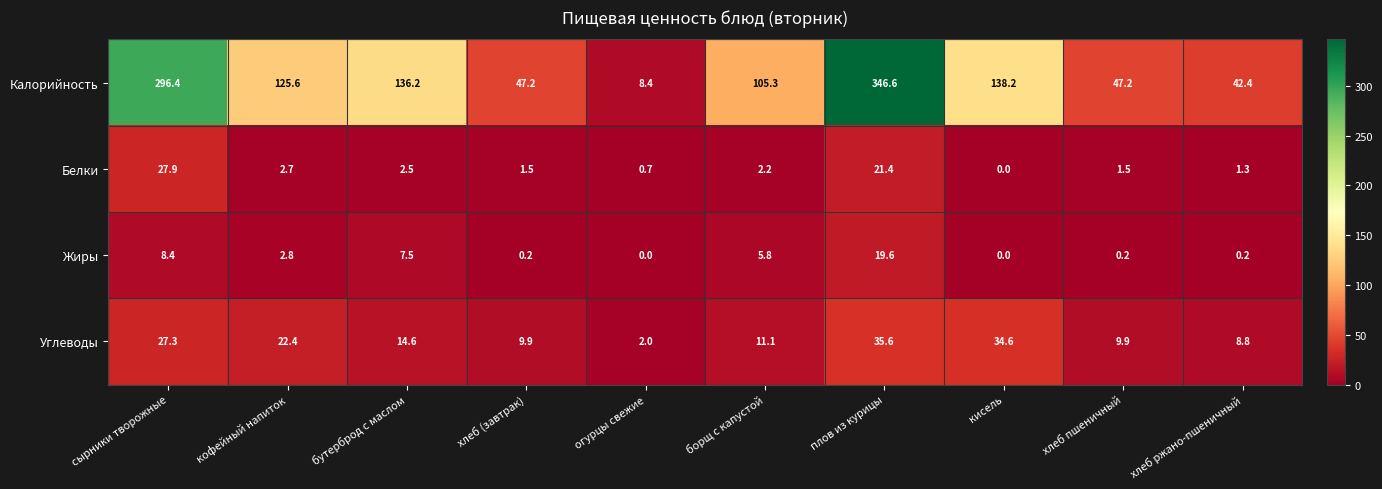

At which label does Белки reach its minimum?

кисель